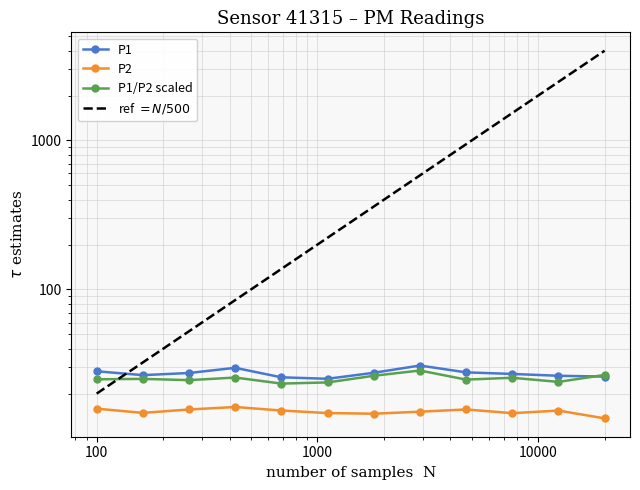

How many lines are shown in the chart?

4